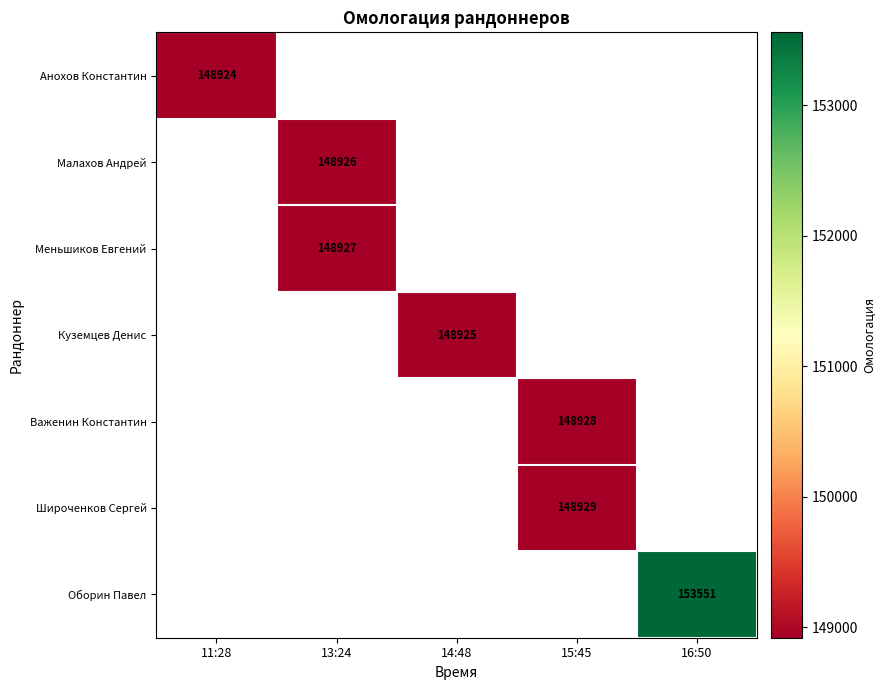

The Малахов Андрей series shows 148926 at 13:24. True or false?

True